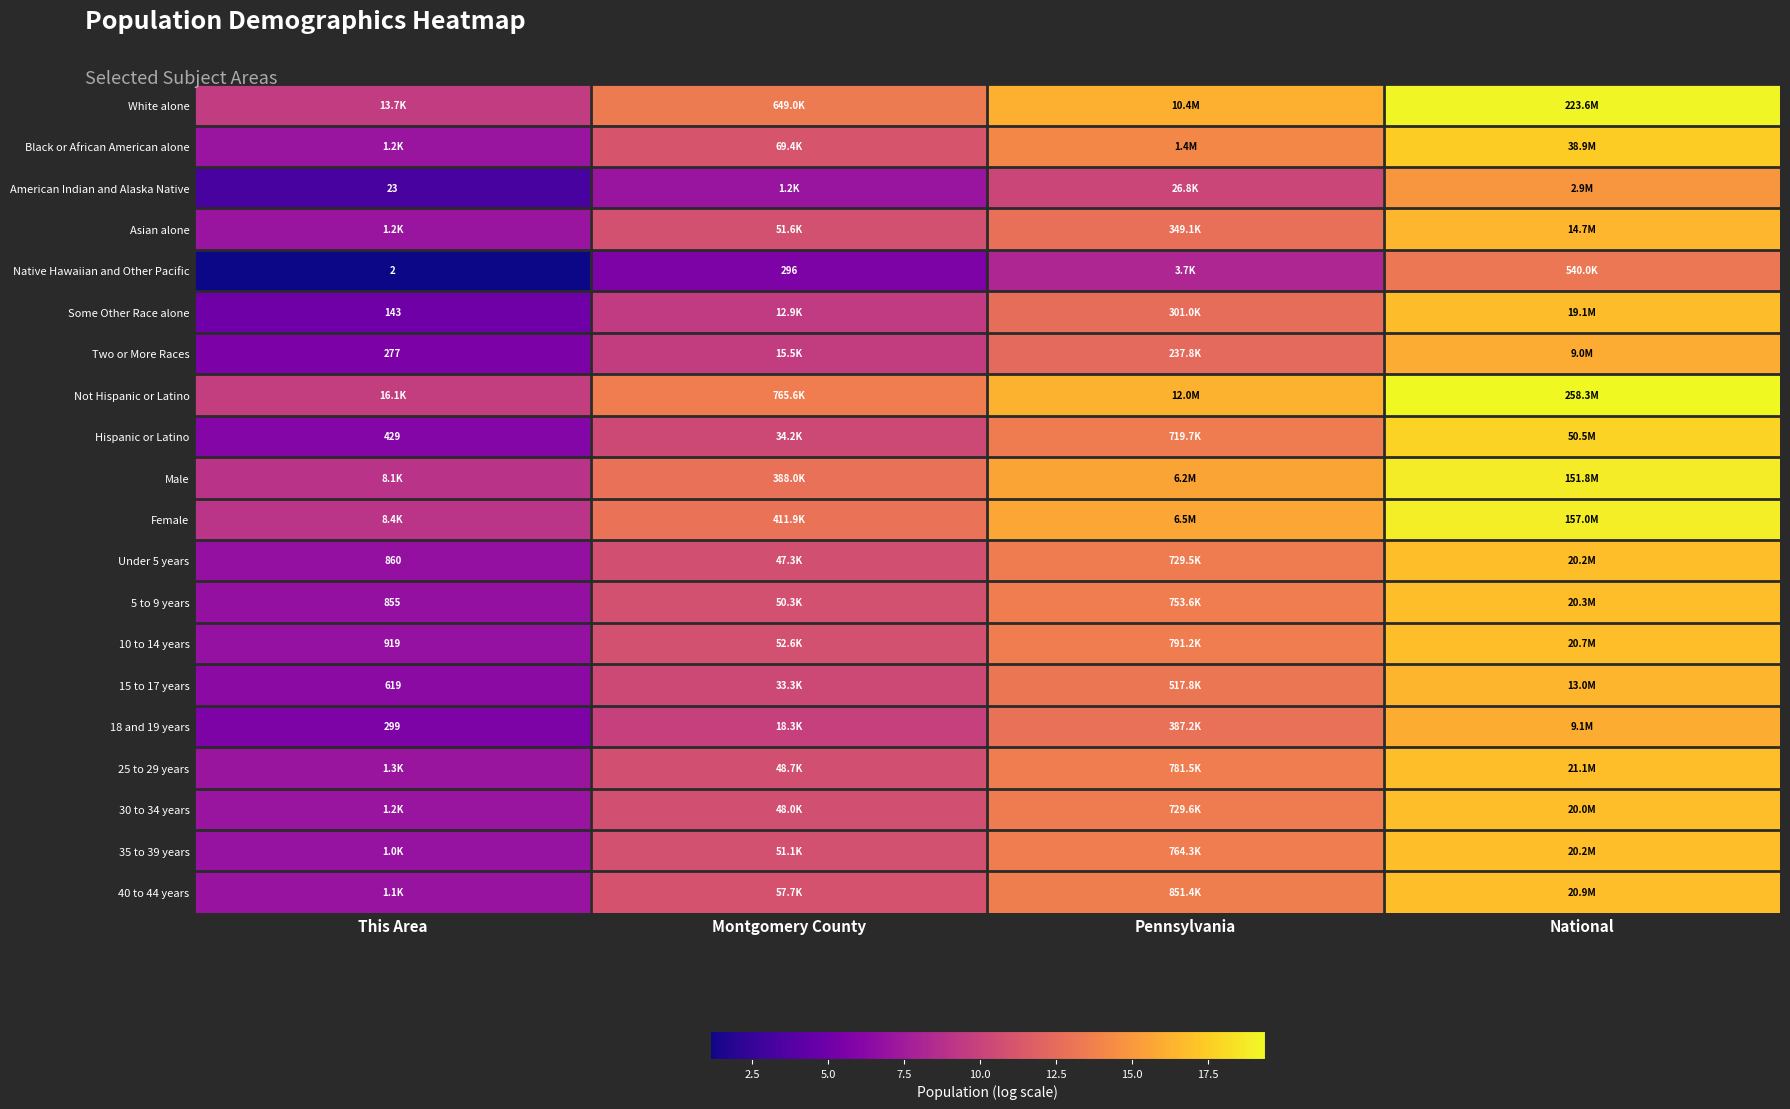

At which label is Some Other Race alone closest to 10?

Montgomery County